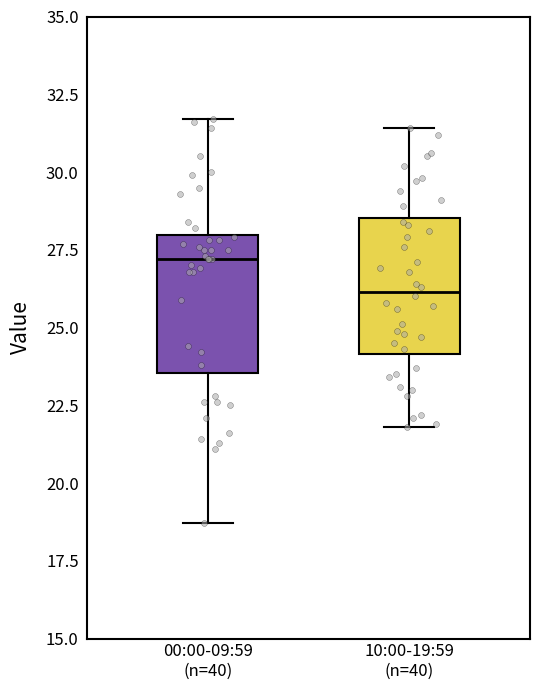

Which box's median line is the highest?

00:00-09:59 (n=40)